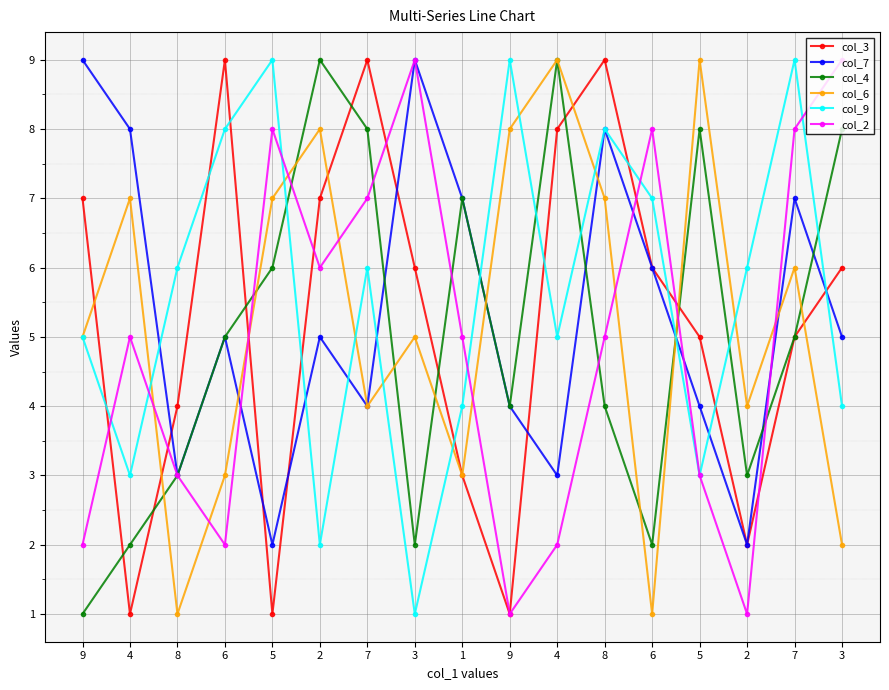

Where do col_7 and col_2 first cross each other?

6 and 5